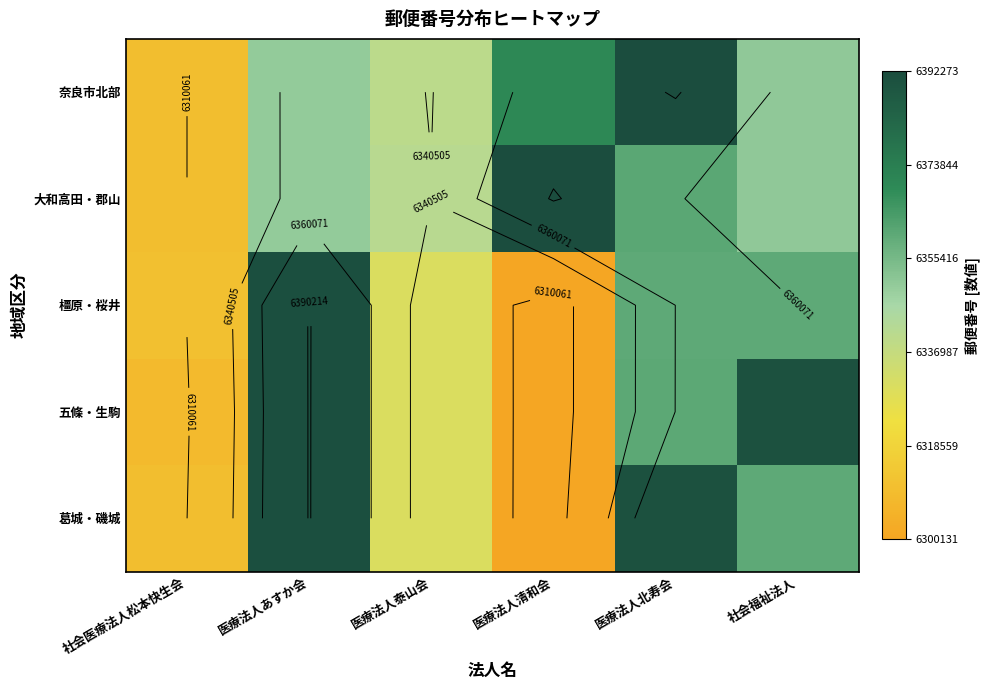

What is the difference between the maximum and minimum values in the 奈良市北部 series?

82047